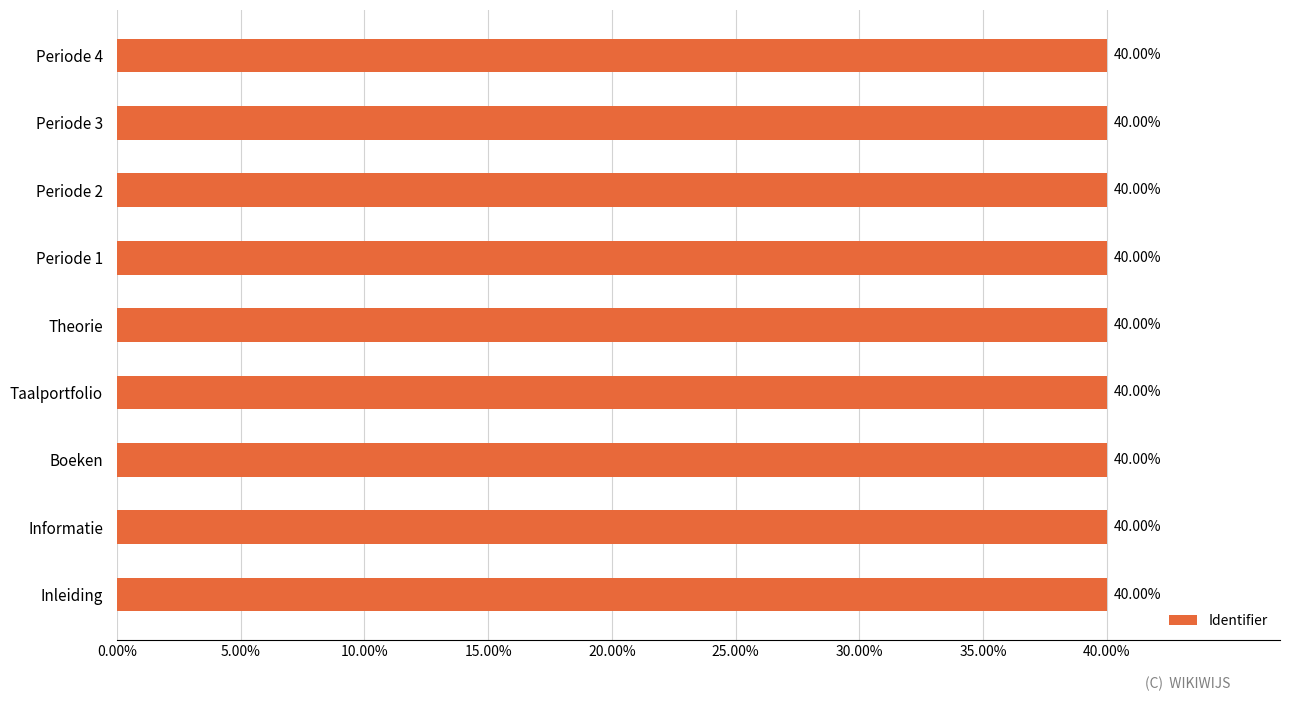

What is the maximum value shown in the chart?

40.0